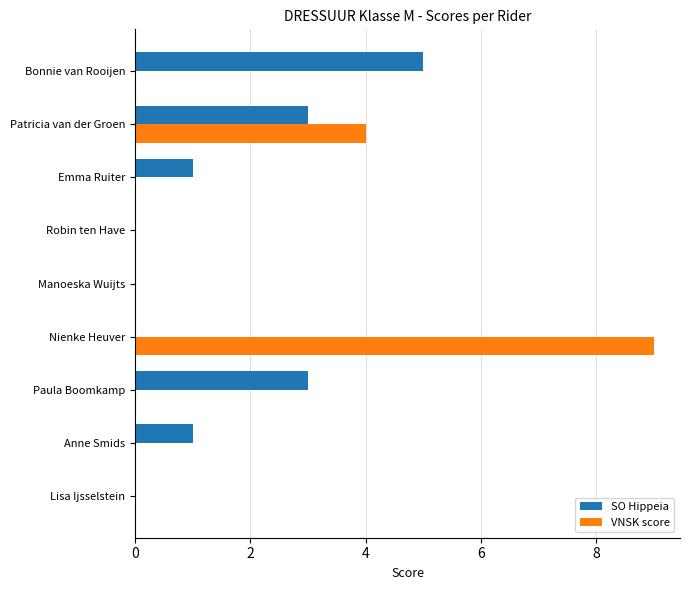

How many SO Hippeia values are between 0 and 3?

8